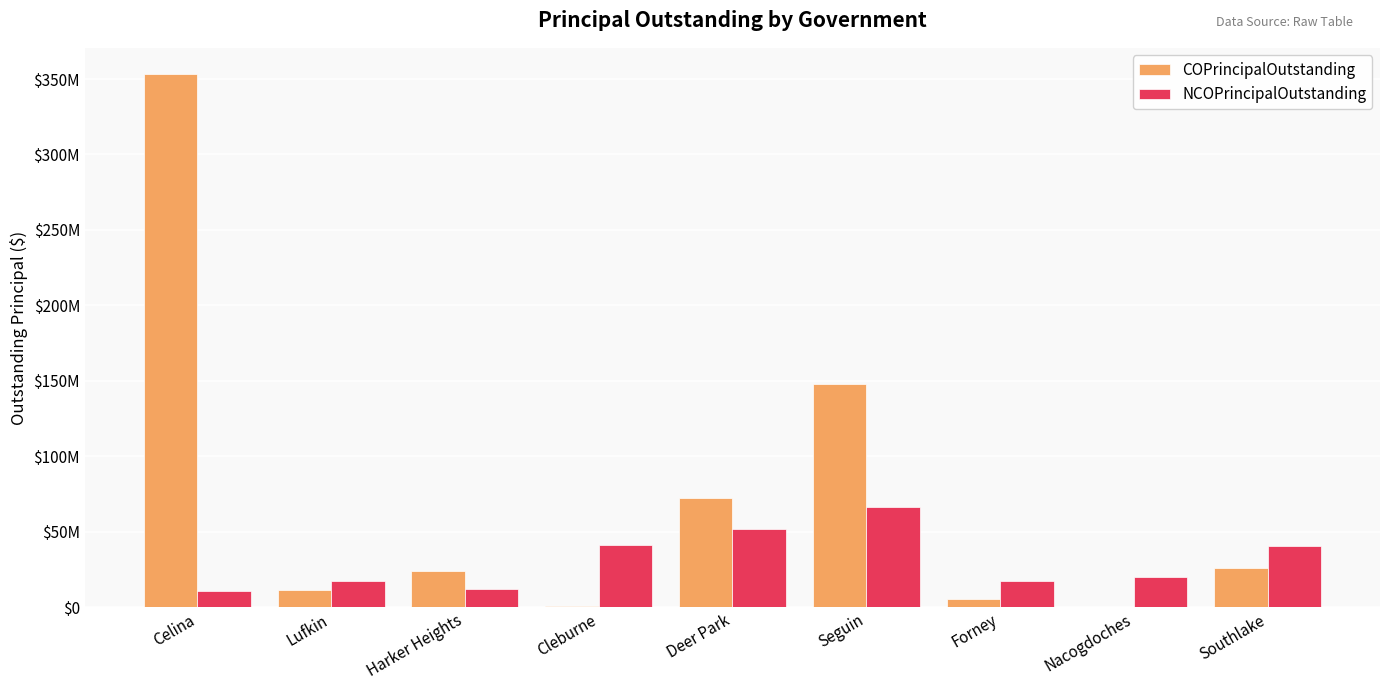

Which series has the largest total across all categories?

COPrincipalOutstanding